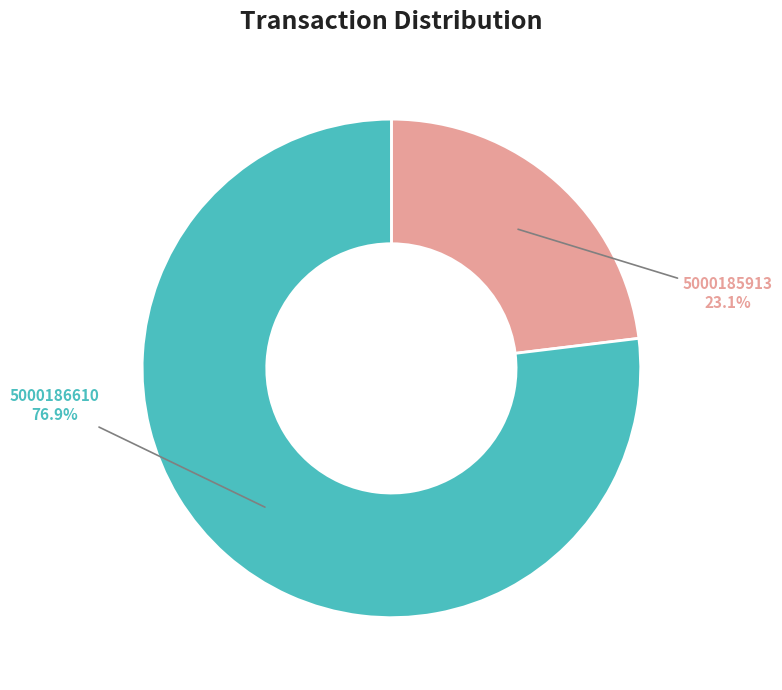

Is there a majority slice in this chart?

Yes